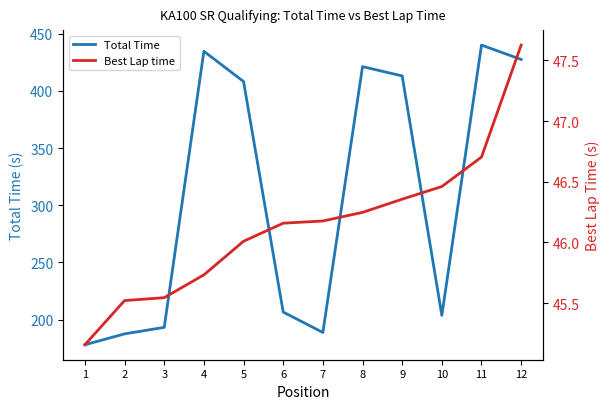

Which series has the largest total across all categories?

Total Time